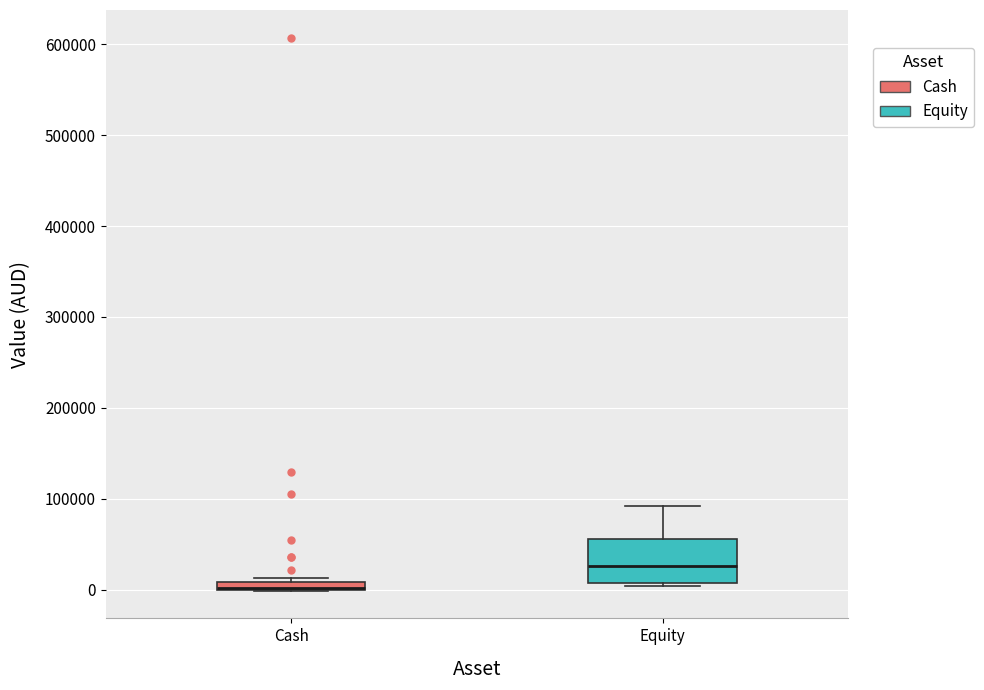

Which box is the tallest, from its lower edge to its upper edge?

Equity